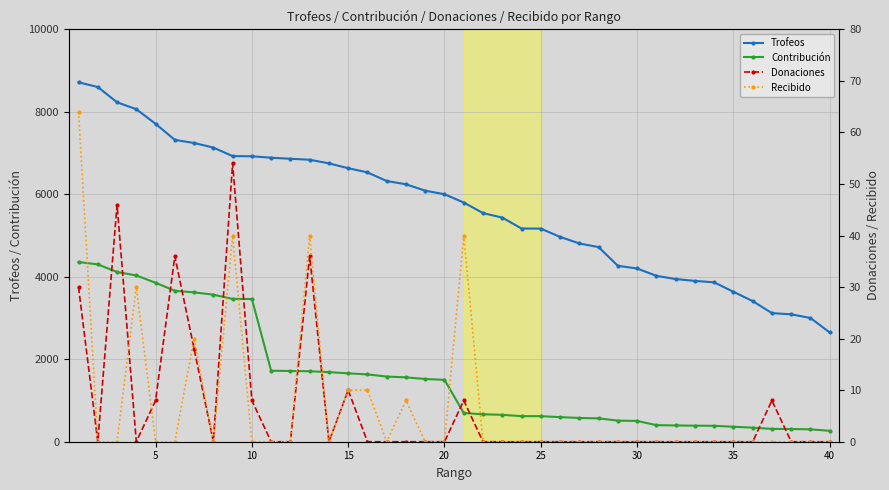

What is the average value of the Contribución series?

1604